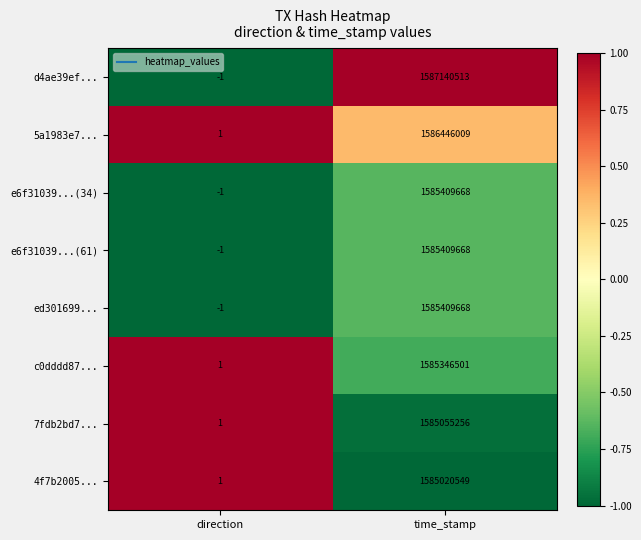

At which label is 5a1983e7... closest to 793223005?

direction